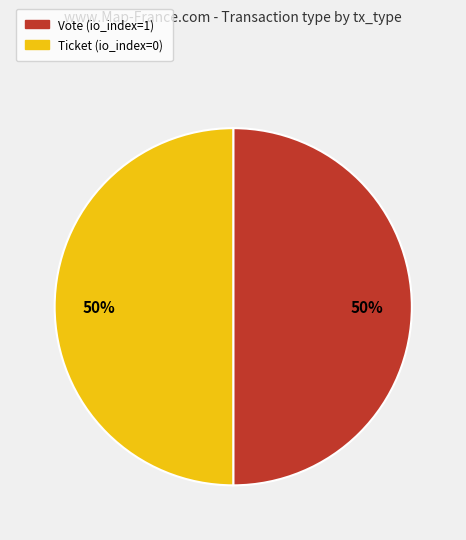

The Ticket slice represents 38% of the pie. True or false?

False